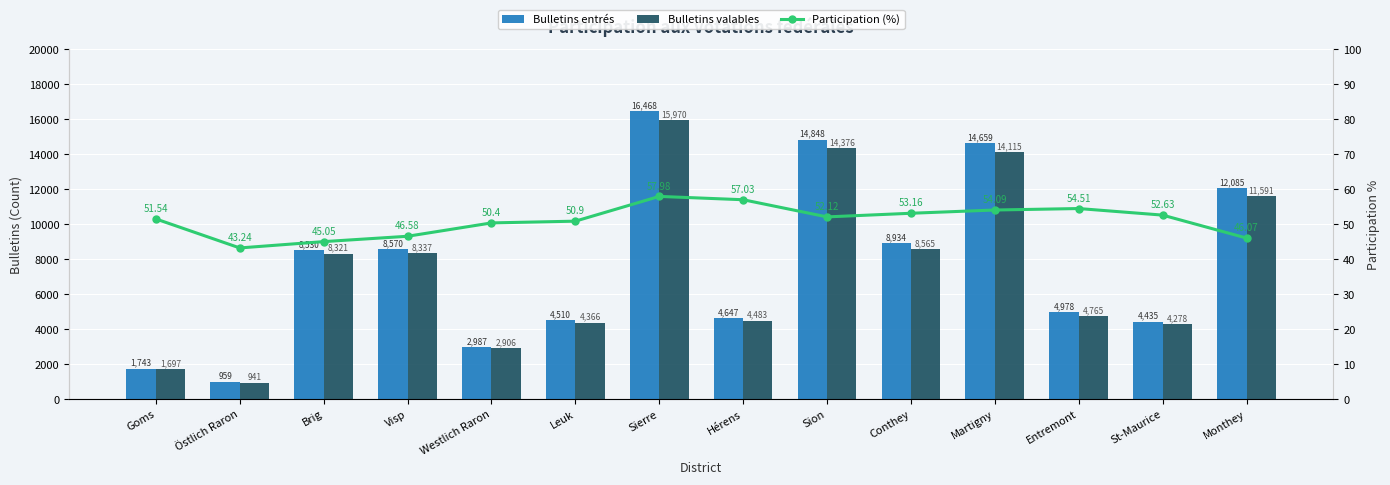

Which series changed the most between Leuk and Sion?

Bulletins entrés